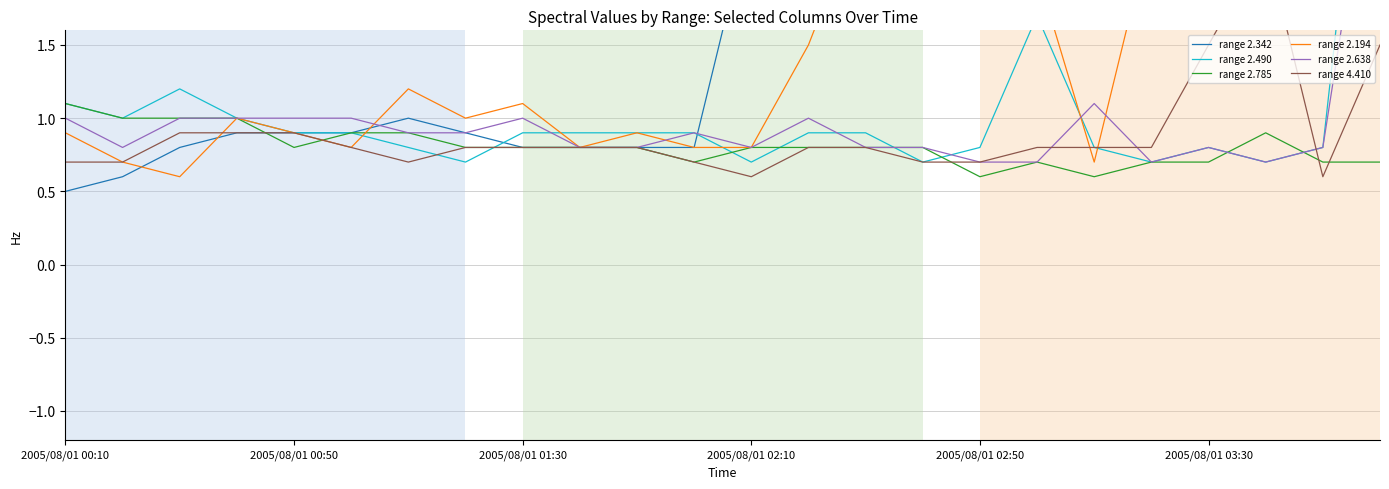

Reading left to right, what are all the values shown in this chart?

range 2.342: 0.5	0.6	0.8	0.9	0.9	0.9	1.0	0.9	0.8	0.8	0.8	0.8	2.4	3.3	2.6	2.4	3.3	3.6	3.3	2.6	3.1	3.5	3.5	3.6
range 2.490: 1.1	1.0	1.2	1.0	0.9	0.9	0.8	0.7	0.9	0.9	0.9	0.9	0.7	0.9	0.9	0.7	0.8	1.7	0.8	0.7	0.8	0.7	0.8	4.3
range 2.785: 1.1	1.0	1.0	1.0	0.8	0.9	0.9	0.8	0.8	0.8	0.8	0.7	0.8	0.8	0.8	0.8	0.6	0.7	0.6	0.7	0.7	0.9	0.7	0.7
range 2.194: 0.9	0.7	0.6	1.0	0.9	0.8	1.2	1.0	1.1	0.8	0.9	0.8	0.8	1.5	2.5	2.6	2.6	2.0	0.7	2.3	2.6	3.0	2.6	2.4
range 2.638: 1.0	0.8	1.0	1.0	1.0	1.0	0.9	0.9	1.0	0.8	0.8	0.9	0.8	1.0	0.8	0.8	0.7	0.7	1.1	0.7	0.8	0.7	0.8	3.3
range 4.410: 0.7	0.7	0.9	0.9	0.9	0.8	0.7	0.8	0.8	0.8	0.8	0.7	0.6	0.8	0.8	0.7	0.7	0.8	0.8	0.8	1.5	2.2	0.6	1.5